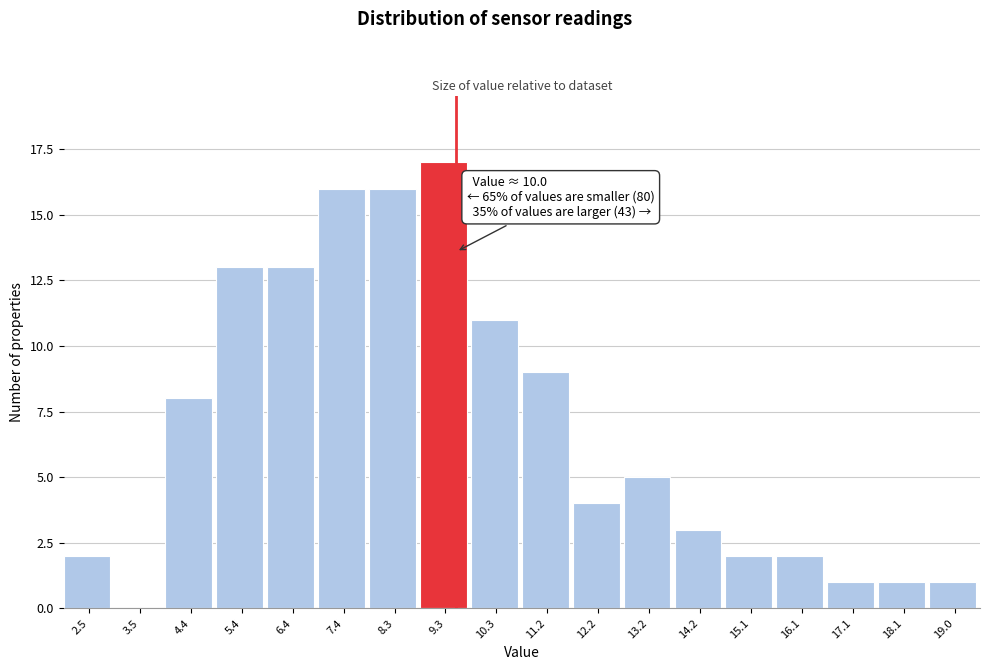

Reading left to right, what are all the values shown in this chart?

2.5=2	3.5=0	4.4=8	5.4=13	6.4=13	7.4=16	8.3=16	9.3=17	10.3=11	11.2=9	12.2=4	13.2=5	14.2=3	15.1=2	16.1=2	17.1=1	18.1=1	19.0=1